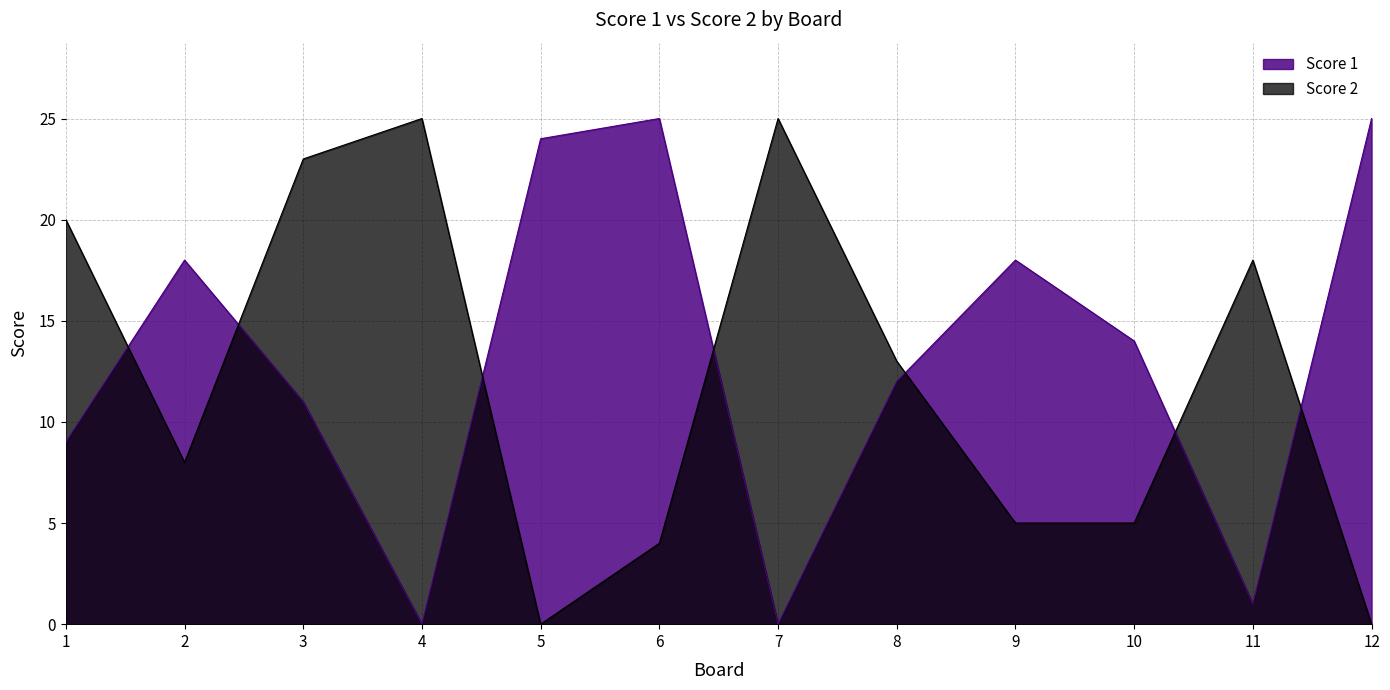

How many data points in Score 1 are above 14?

5